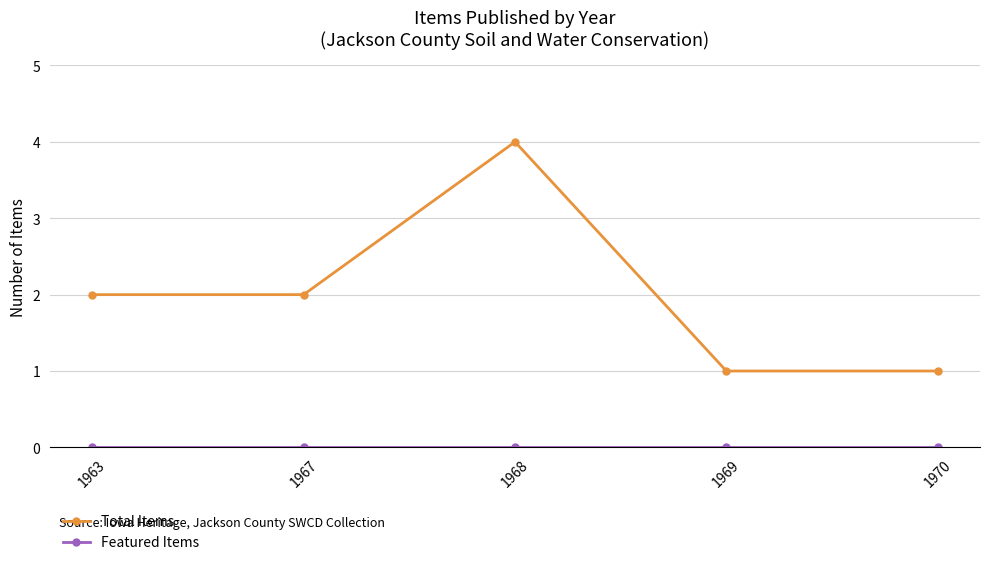

How many data points does each series have?

5